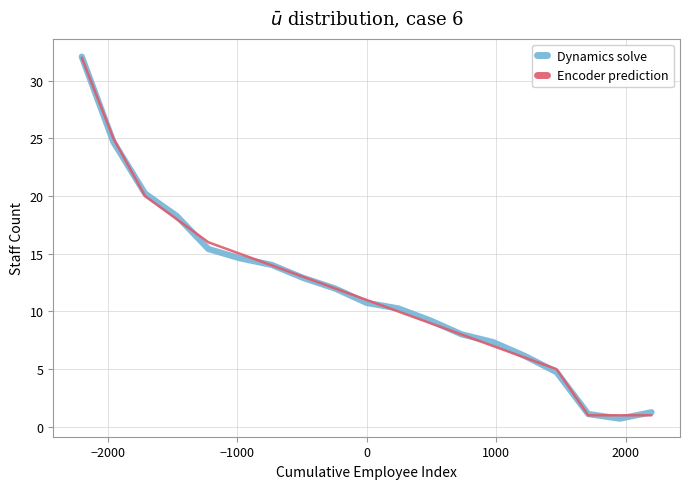

What is the highest value of the Dynamics solve series?

32.1